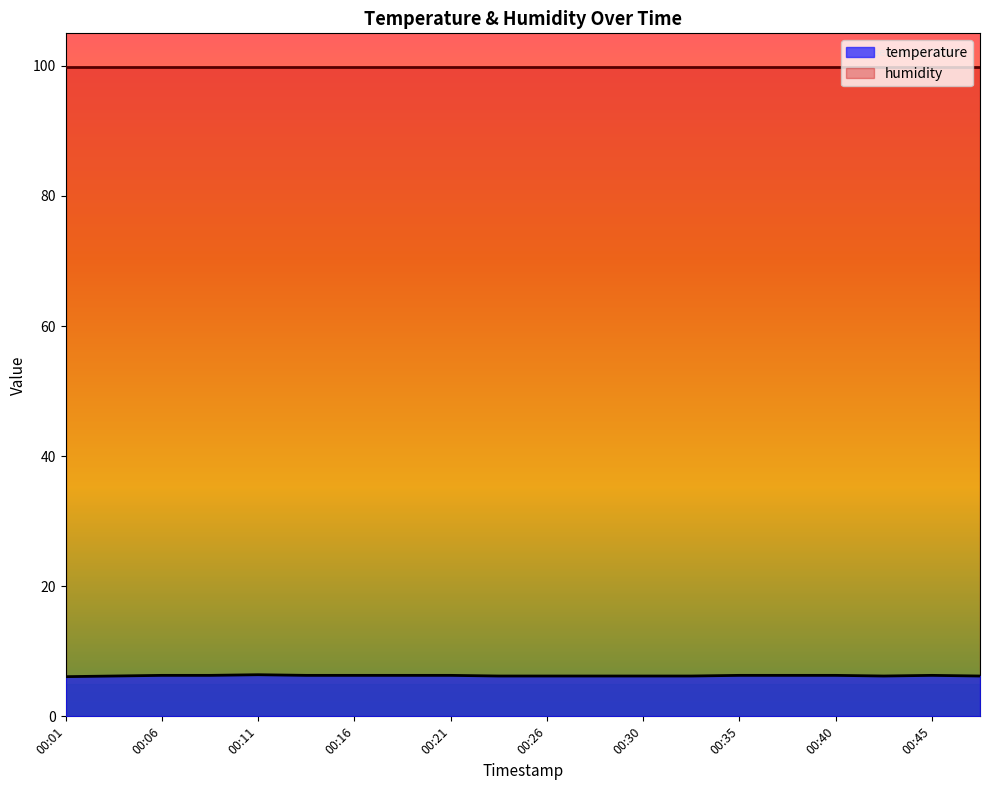

What is the sum of the values at 00:18 and 00:01?

12.4